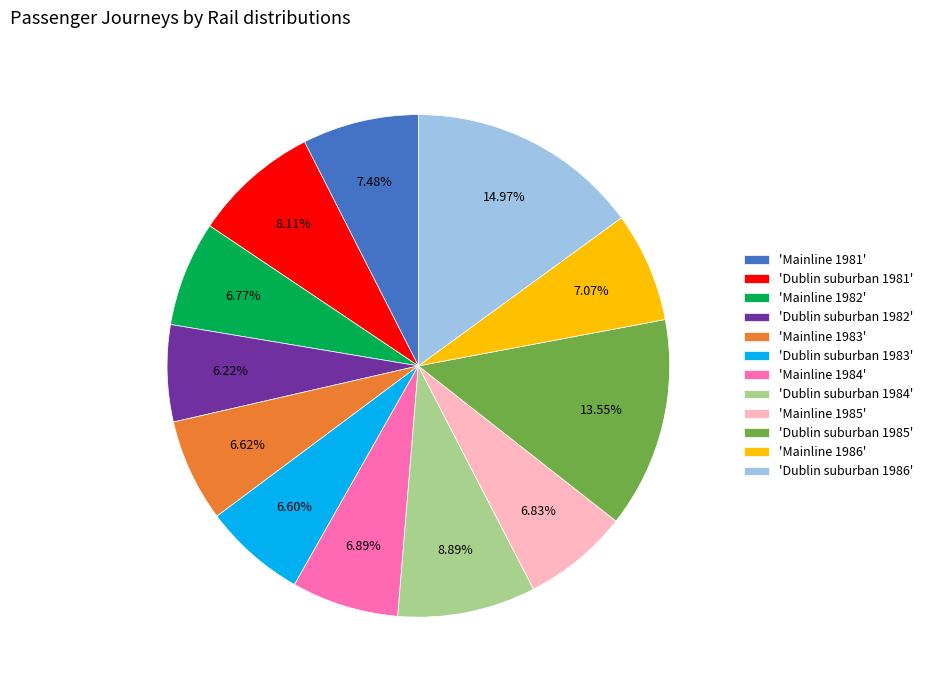

Between 'Mainline 1984' and 'Dublin suburban 1984', which is larger?

'Dublin suburban 1984'